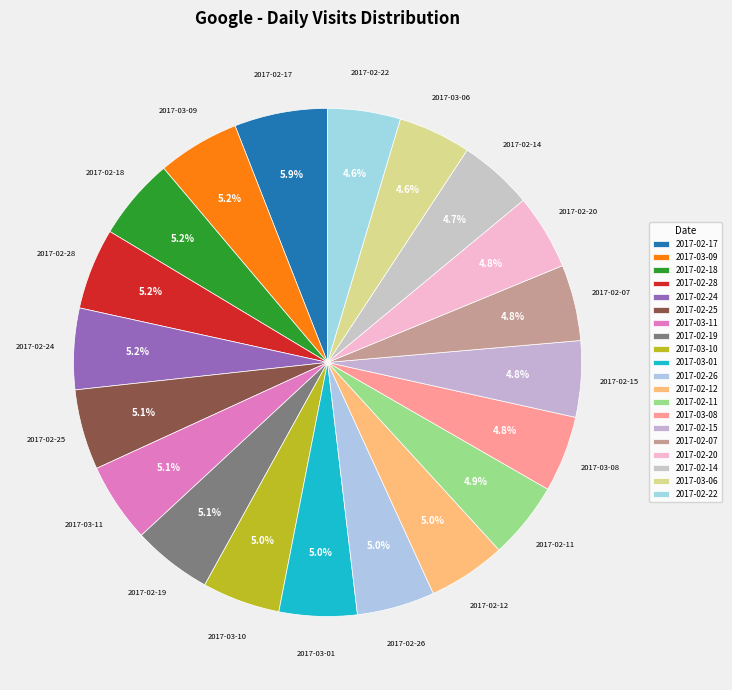

Count the number of slices in the pie.

20